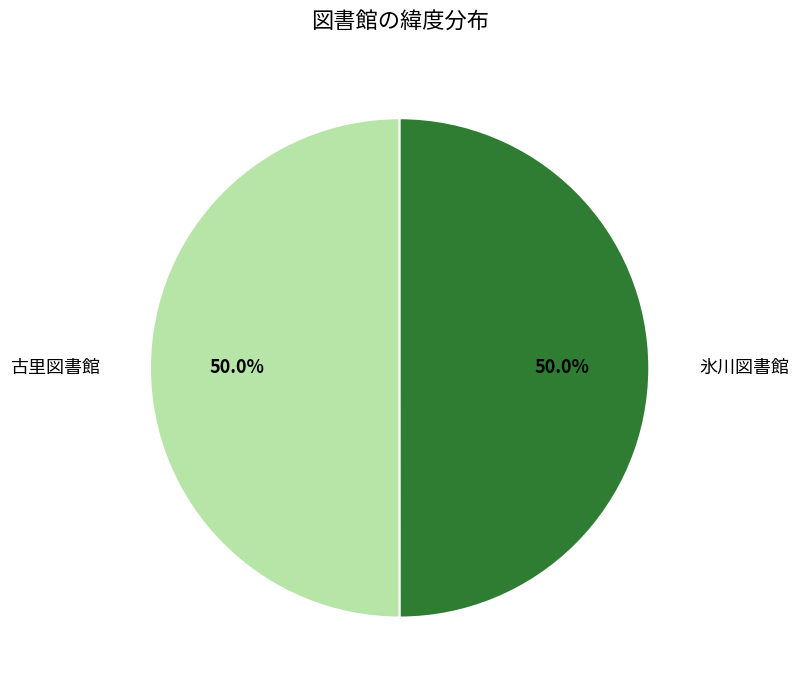

What is the majority slice?

古里図書館